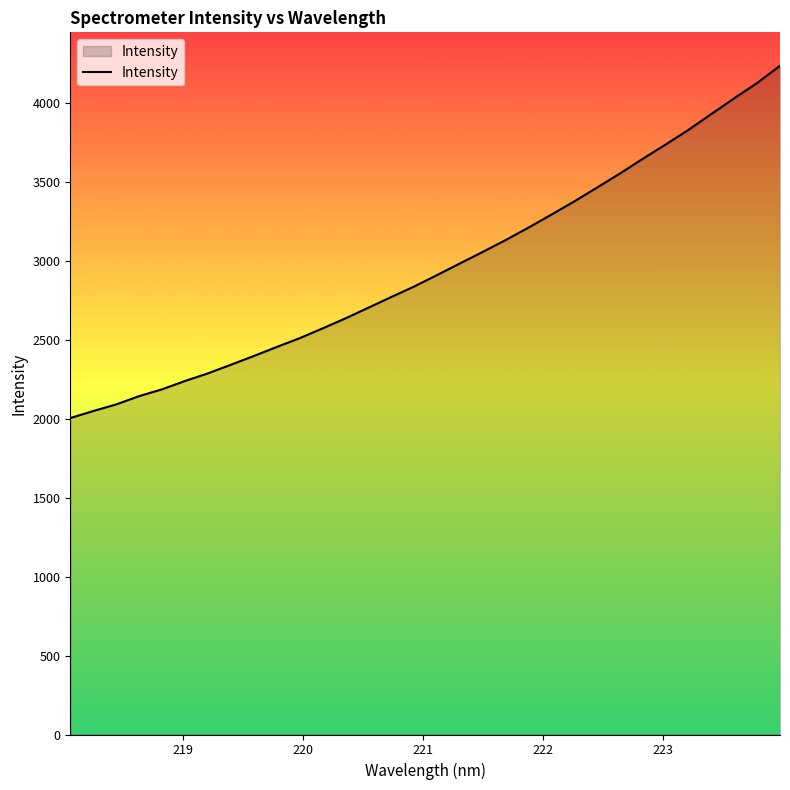

What is the smallest value displayed?

2002.8